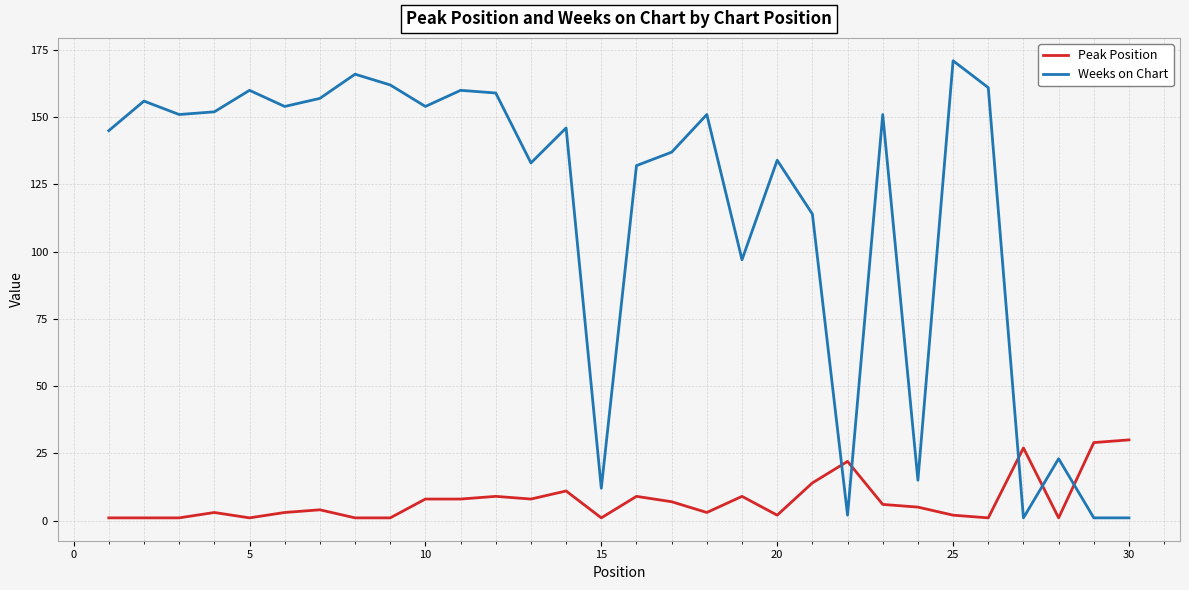

What is the sum of all Peak Position values?

228